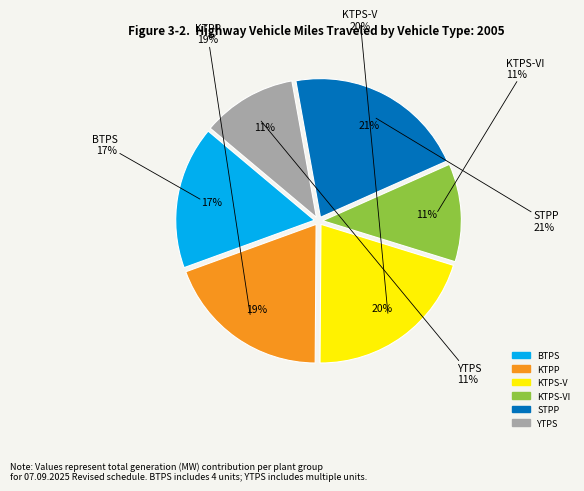

How many slices are in this pie chart?

6